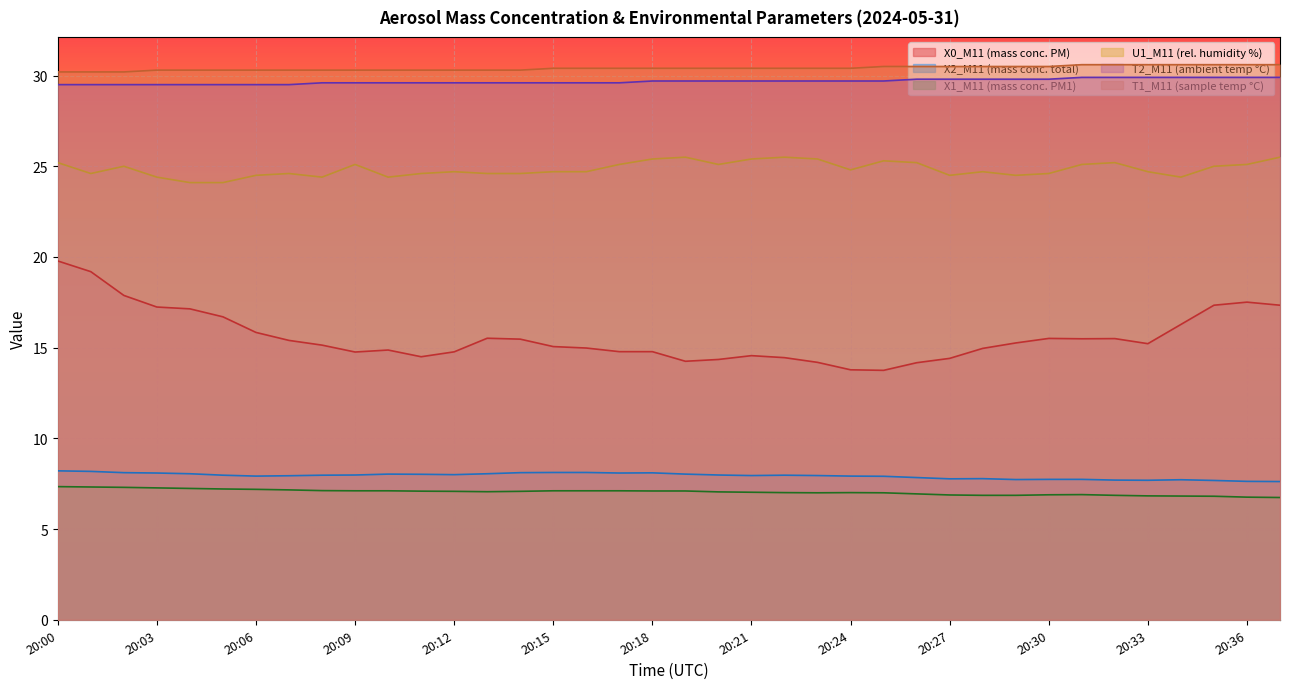

The X0_M11 series shows 19.2 at 20:01. True or false?

True